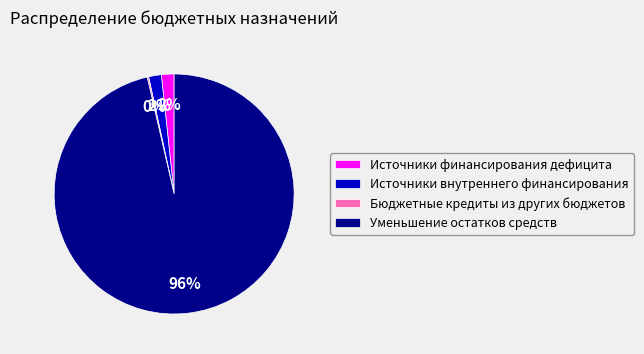

Does Уменьшение остатков средств account for over 50% of the chart?

Yes